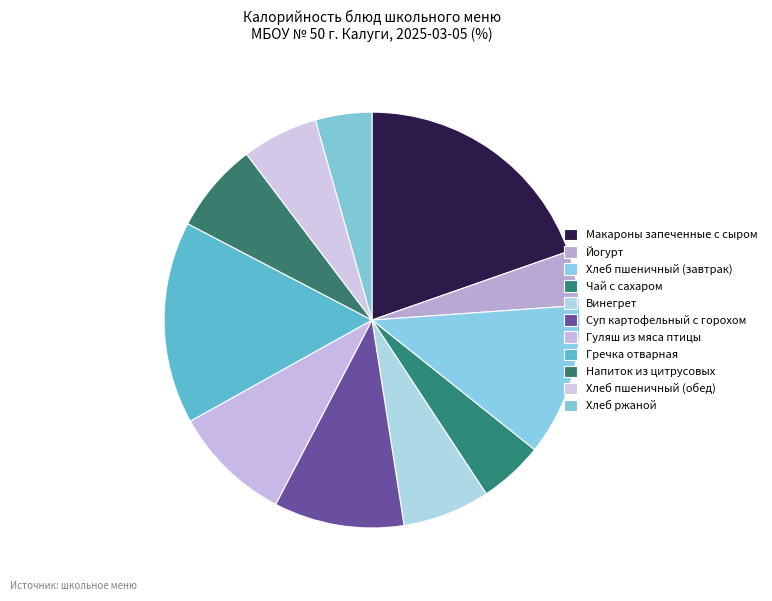

True or false: Чай с сахаром accounts for 5% of the total.

True